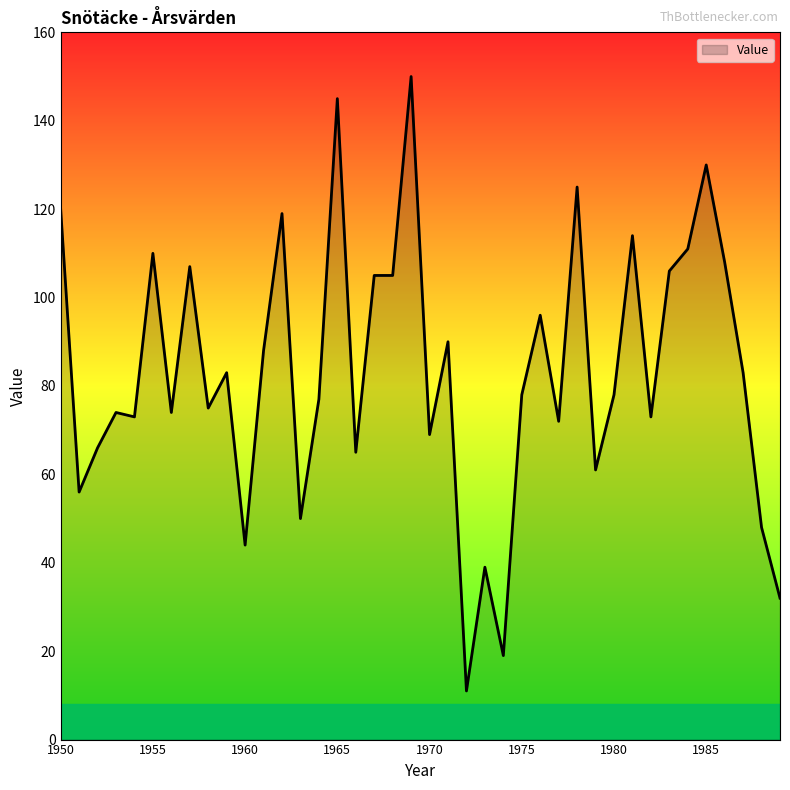

What is the difference between the maximum and minimum values?

139